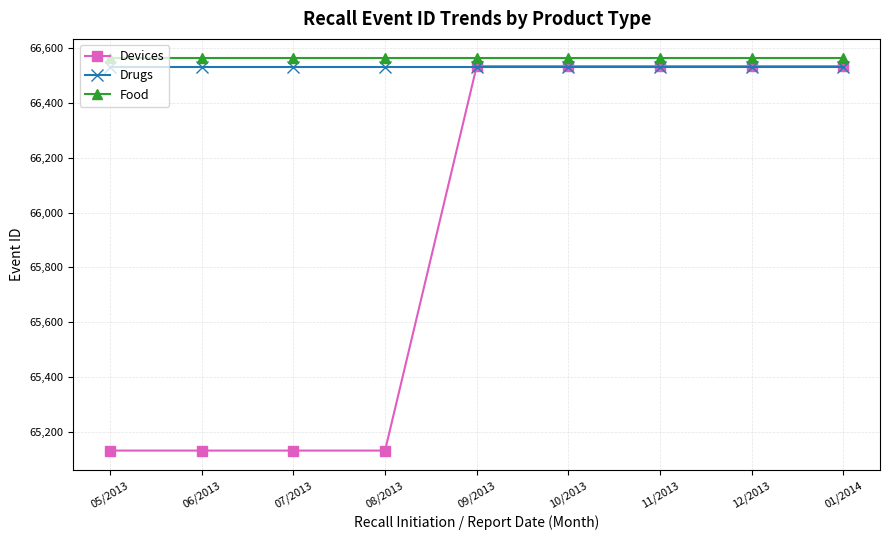

The Food series shows 107266 at 09/2013. True or false?

False